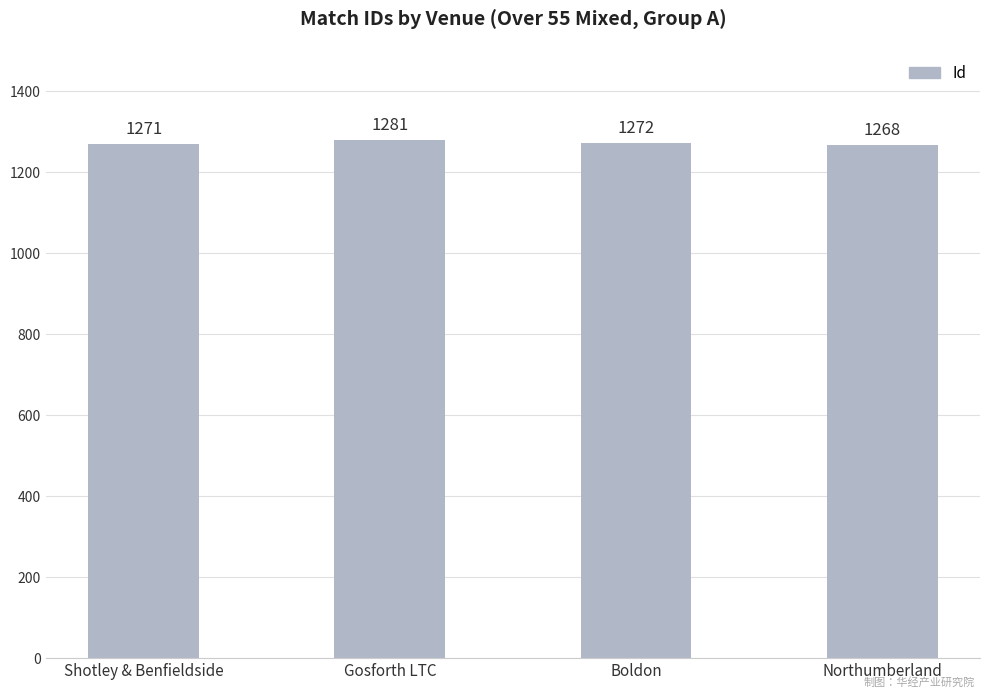

What is the sum of the values at Shotley & Benfieldside and Boldon?

2543